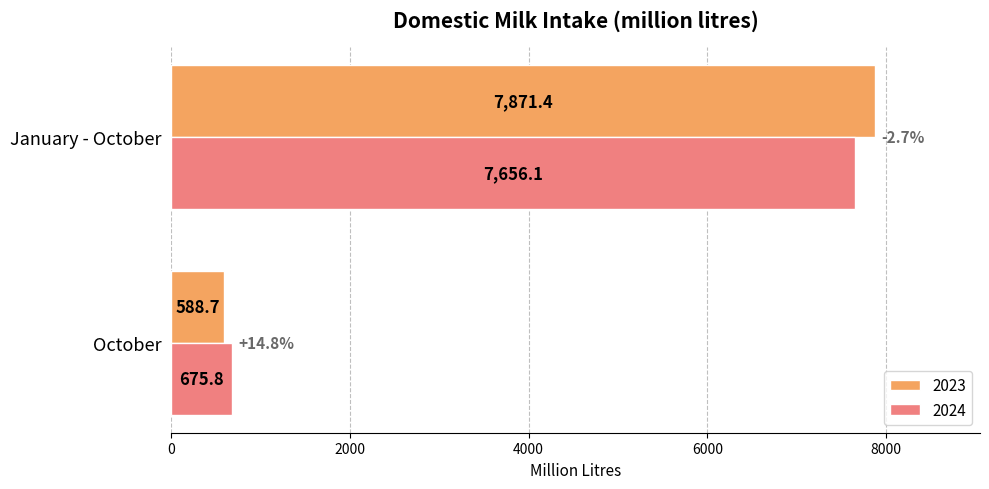

Which series changed the most between October and January - October?

2023